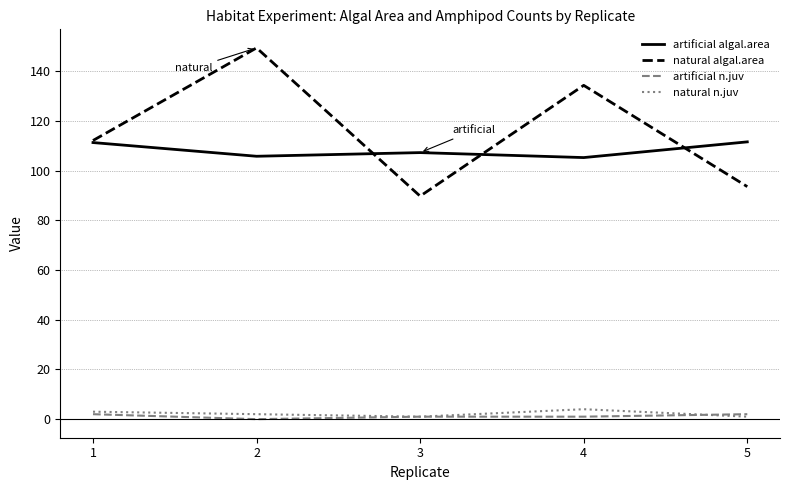

How many values in the artificial algal.area series are below 107?

2